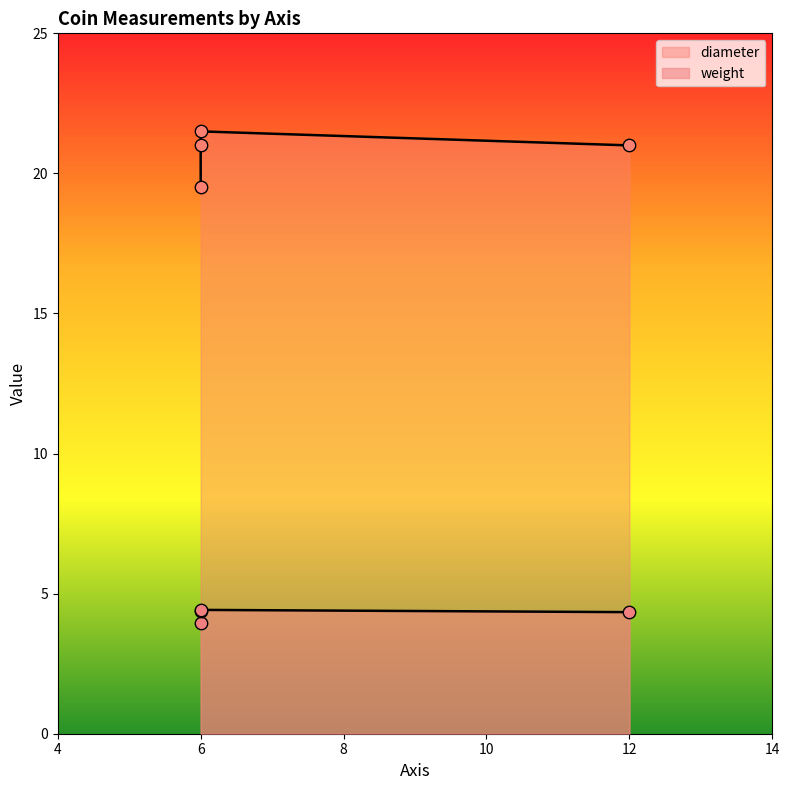

Which series has the largest Y range (max minus min)?

diameter